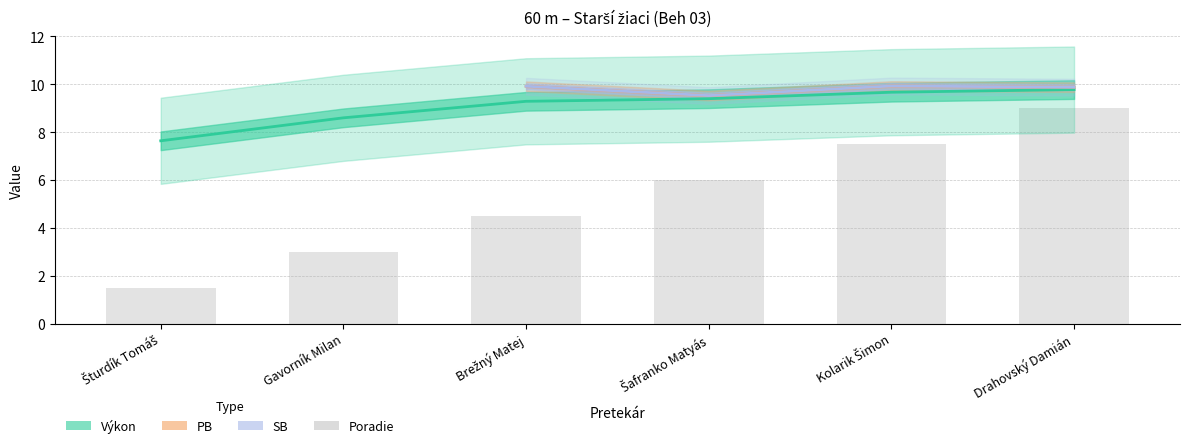

Between Drahovský Damián and Brežný Matej, which is larger?

Drahovský Damián